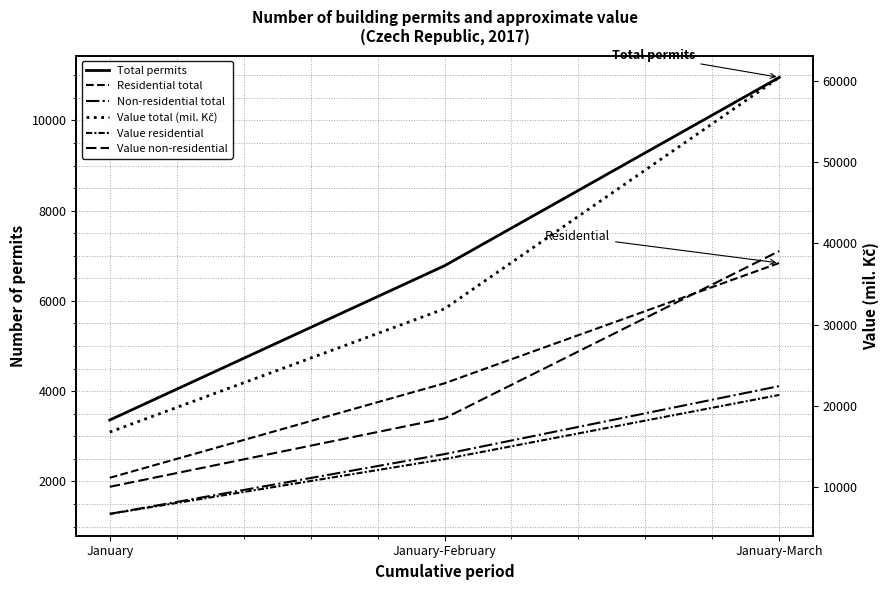

At which category is the sum across all series the highest?

January-March